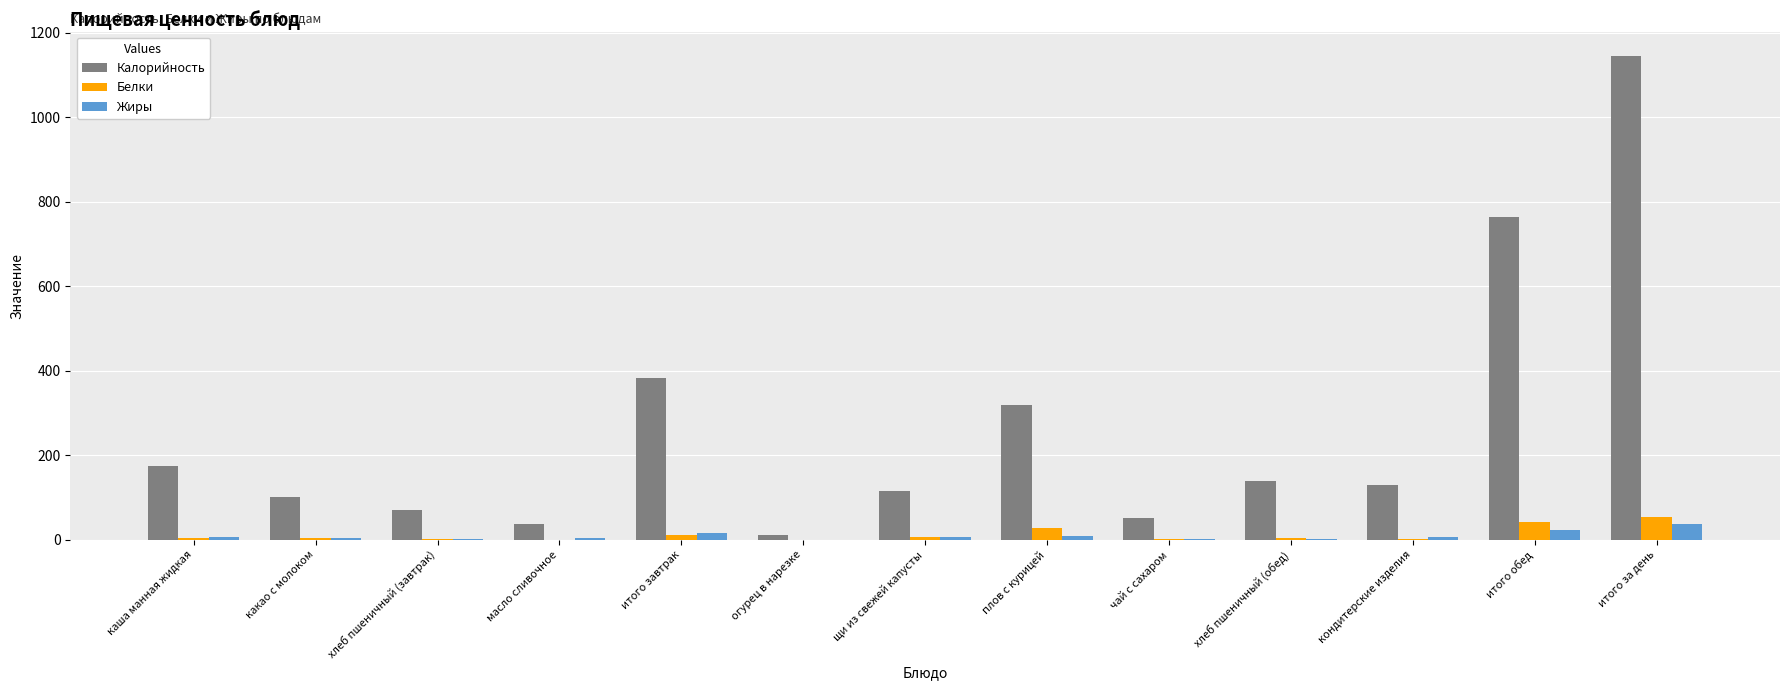

Which series changed the most between масло сливочное and итого обед?

Калорийность